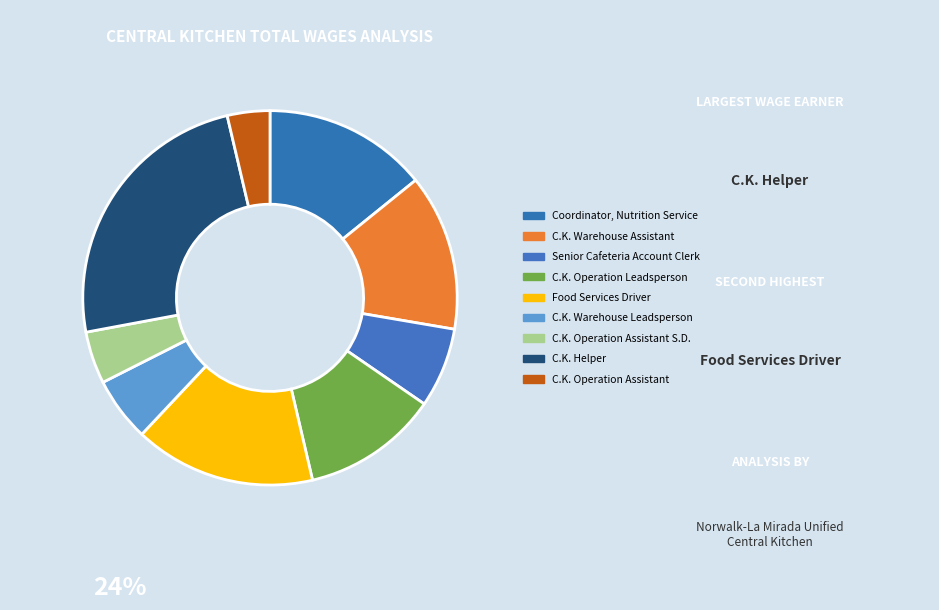

True or false: C.K. Operation Assistant S.D. accounts for 5% of the total.

True